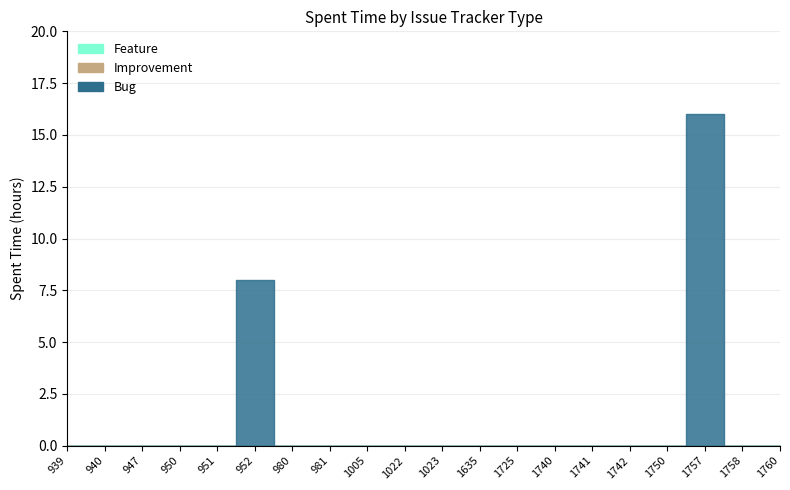

Is the value of Feature at 1760 greater than the value of Bug at 1022?

No